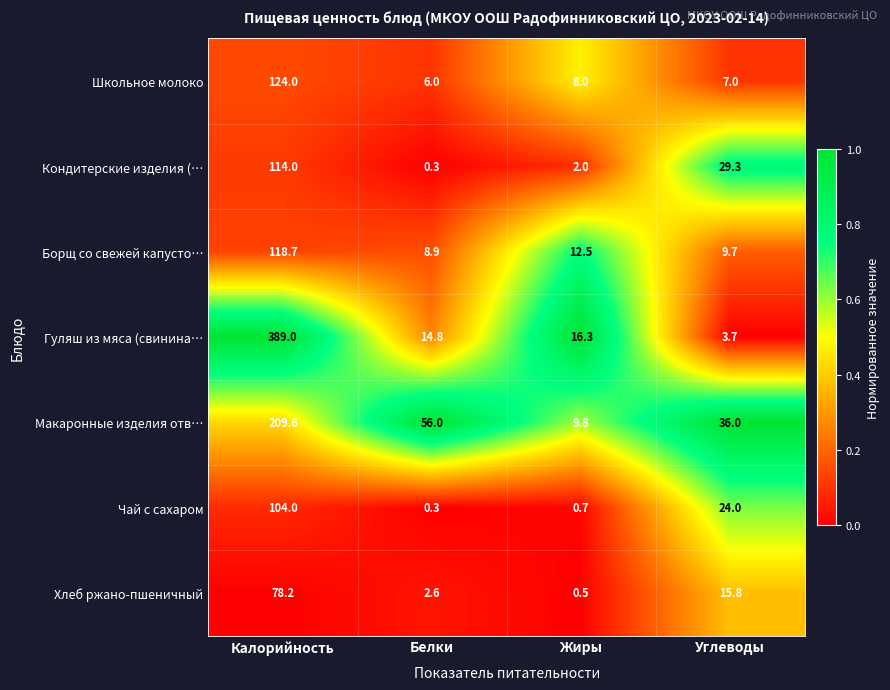

At how many categories does at least one series exceed 0?

4